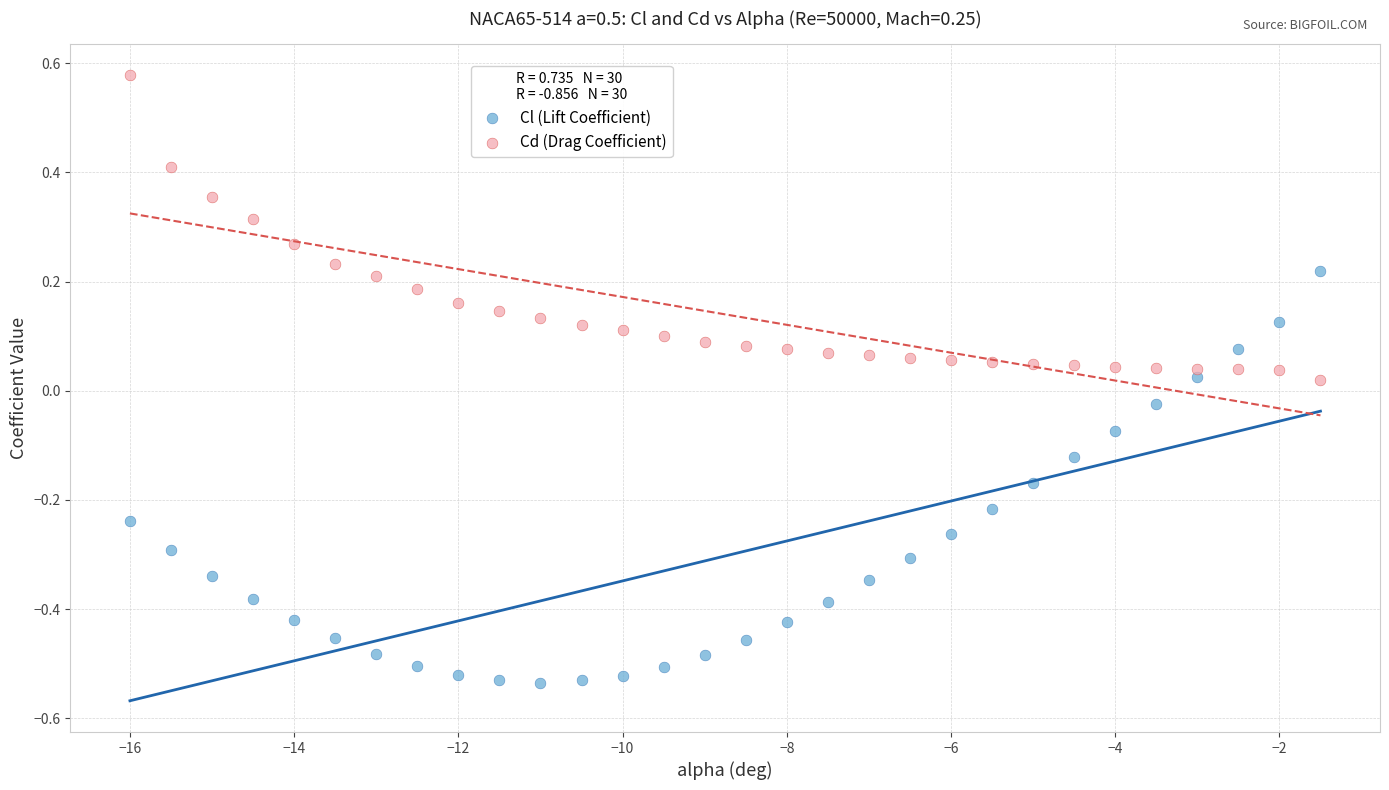

Which series has the widest spread of Y values?

Cl (Lift Coefficient)